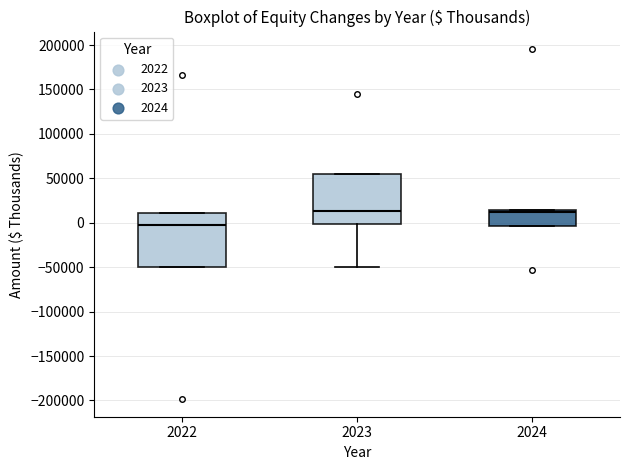

Reading left to right, read every box against the y-axis: the position of its median line, the range the box covers, and the ends of its whiskers. The values are not printed on the chart, so give them approximately, as read against the axis.

2022: median -5000, box -50000 to 10000, whiskers -50000 to 10000
2023: median 15000, box 0 to 55000, whiskers -50000 to 55000
2024: median 10000, box -5000 to 15000, whiskers -5000 to 15000